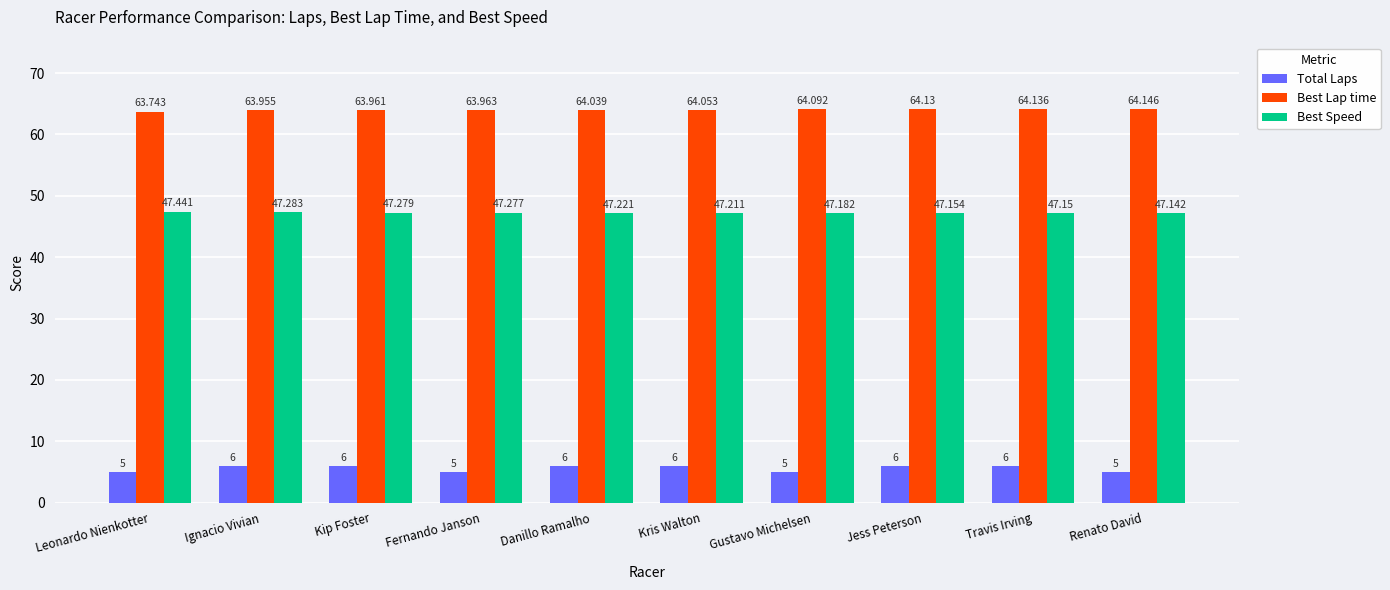

What is the minimum value shown in the chart?

5.0